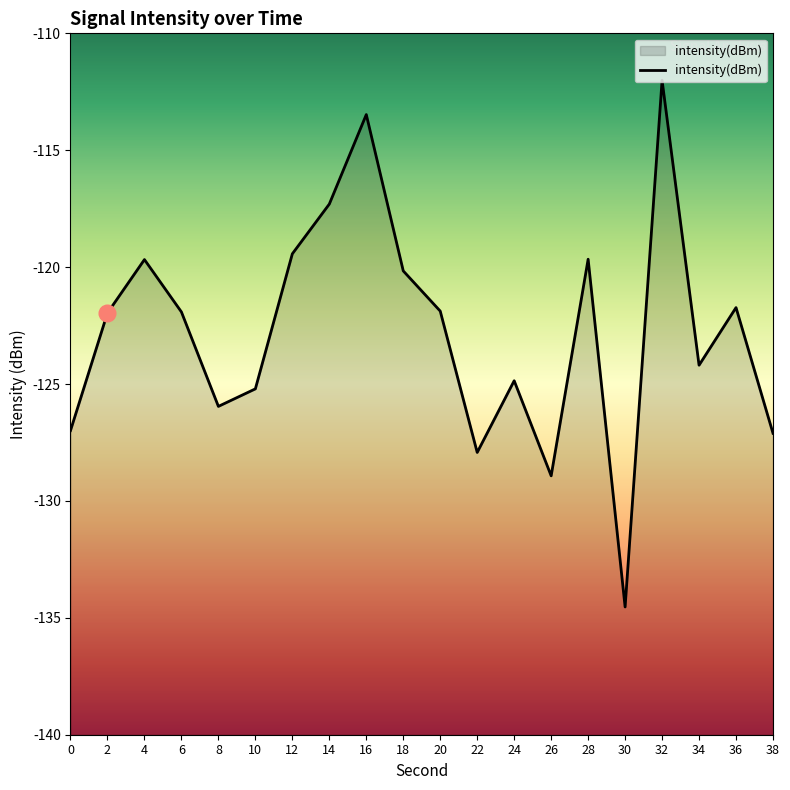

How many values are below -121?

13